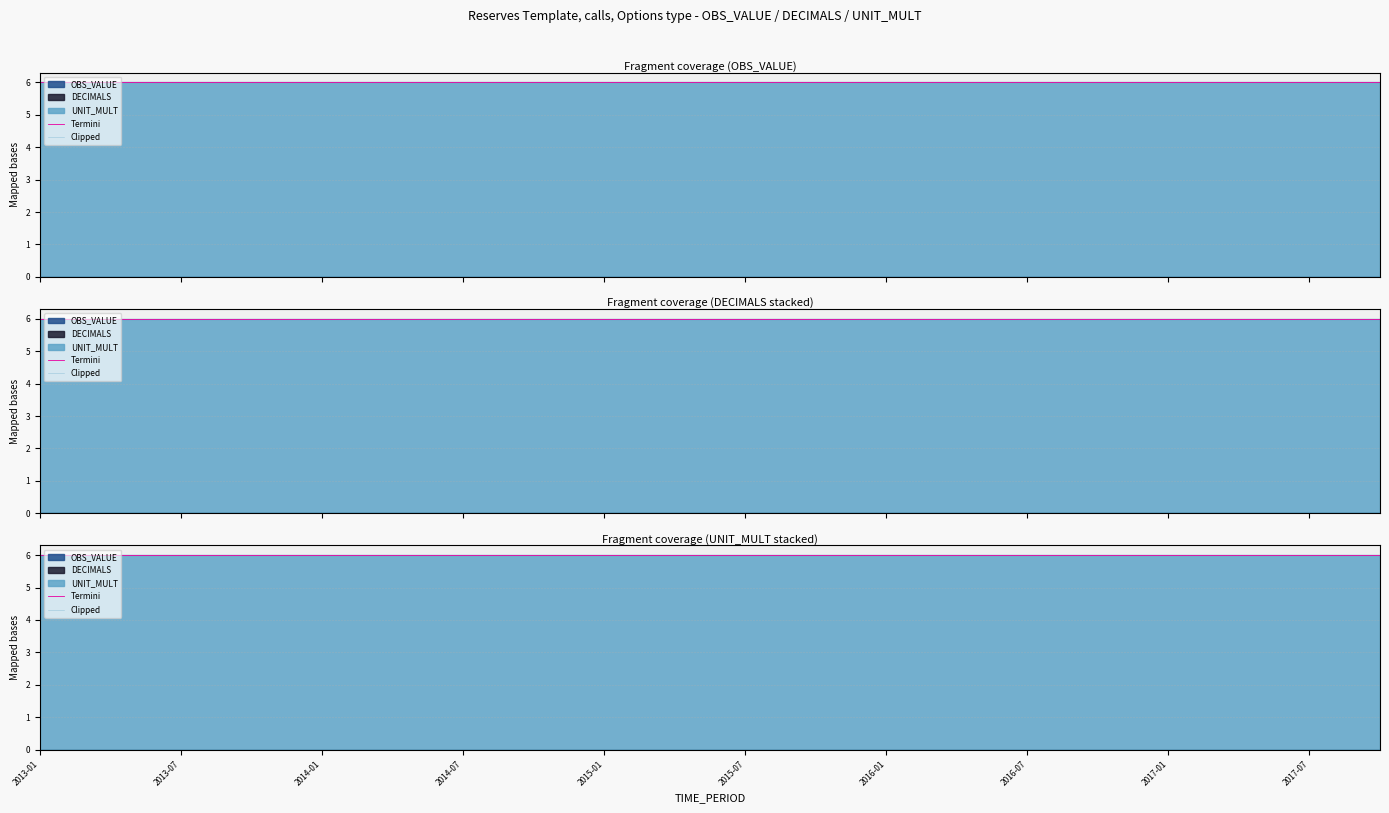

At which label does Termini reach its peak?

2013-01